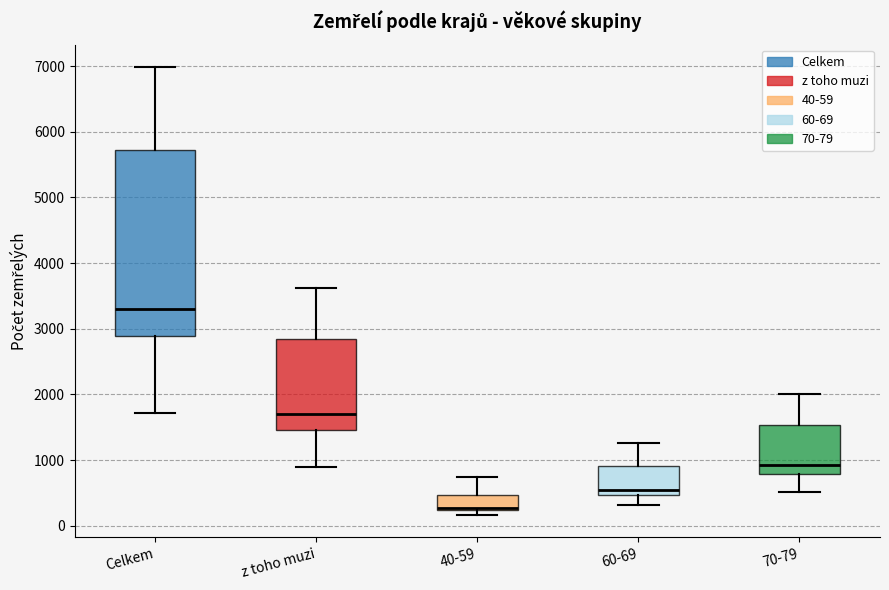

Where does the lower whisker of the box for Celkem end on the y-axis? The values are not printed on the chart, so give them approximately, as read against the axis.

1700